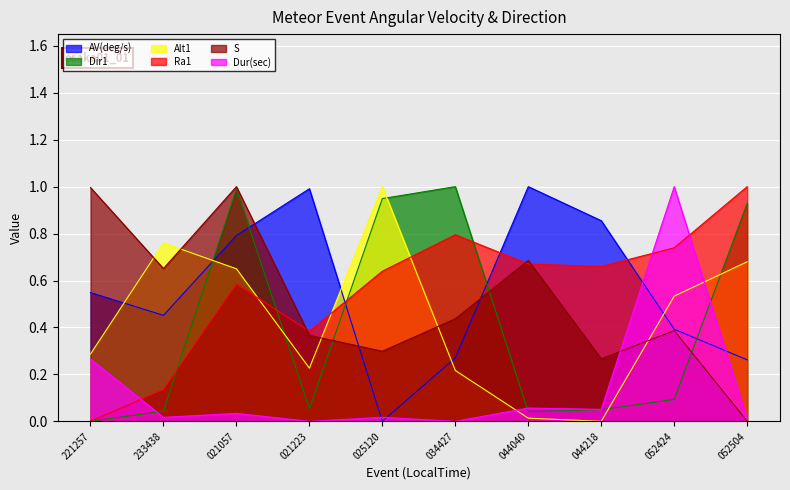

How many positive values does the AV(deg/s) series have?

9